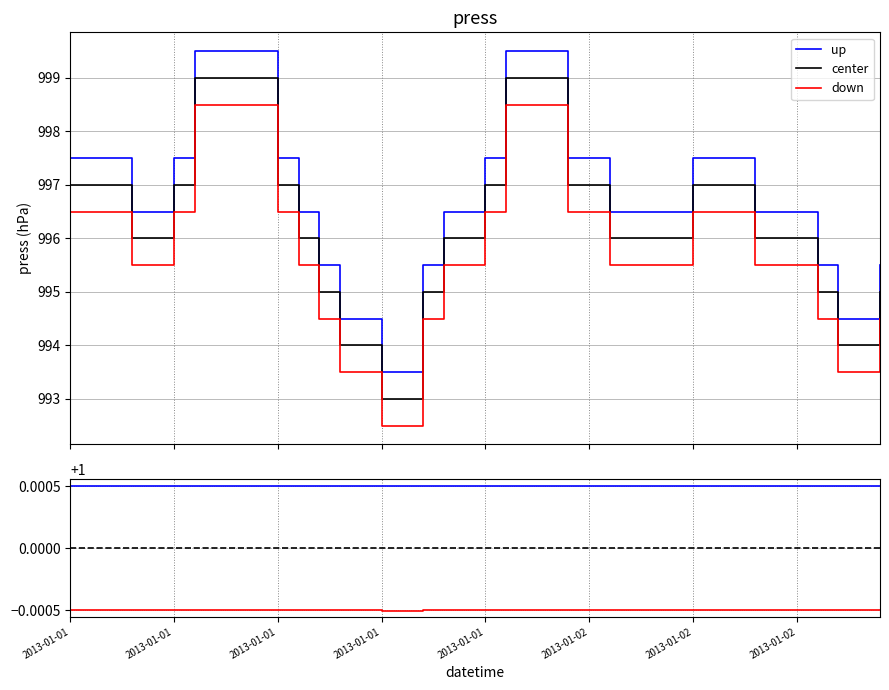

What is the total value across all series at 34?

3.0